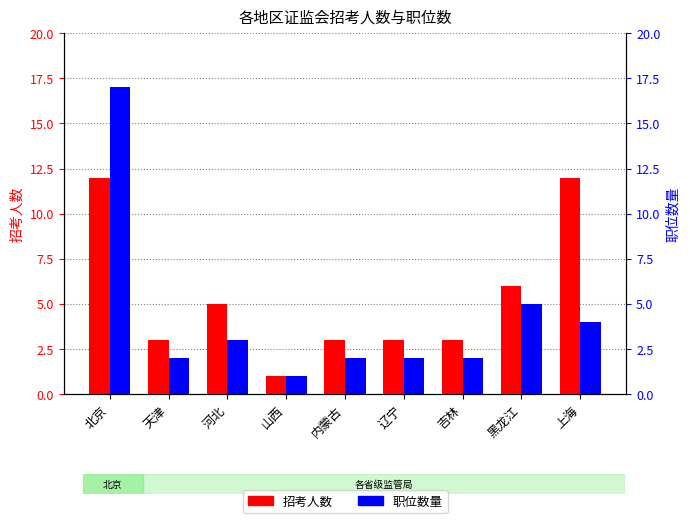

Reading right to left, transcribe all the data shown in this chart.

招考人数: 12	6	3	3	3	1	5	3	12
职位数量: 4	5	2	2	2	1	3	2	17